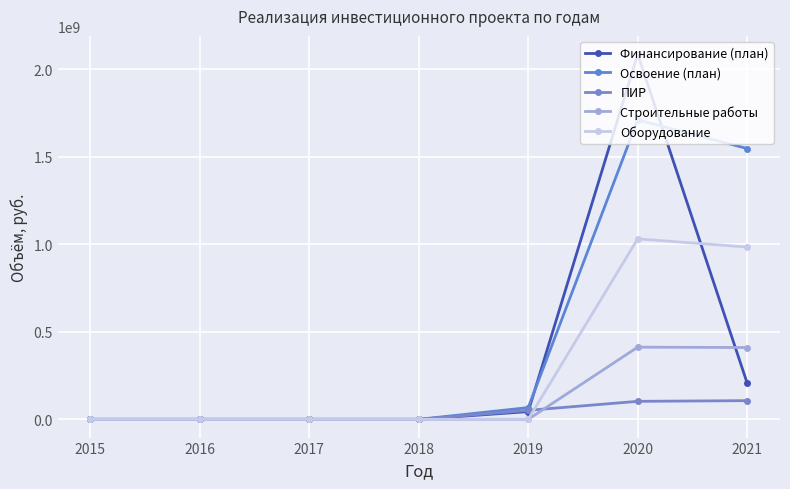

Which series has the largest total across all categories?

Освоение (план)